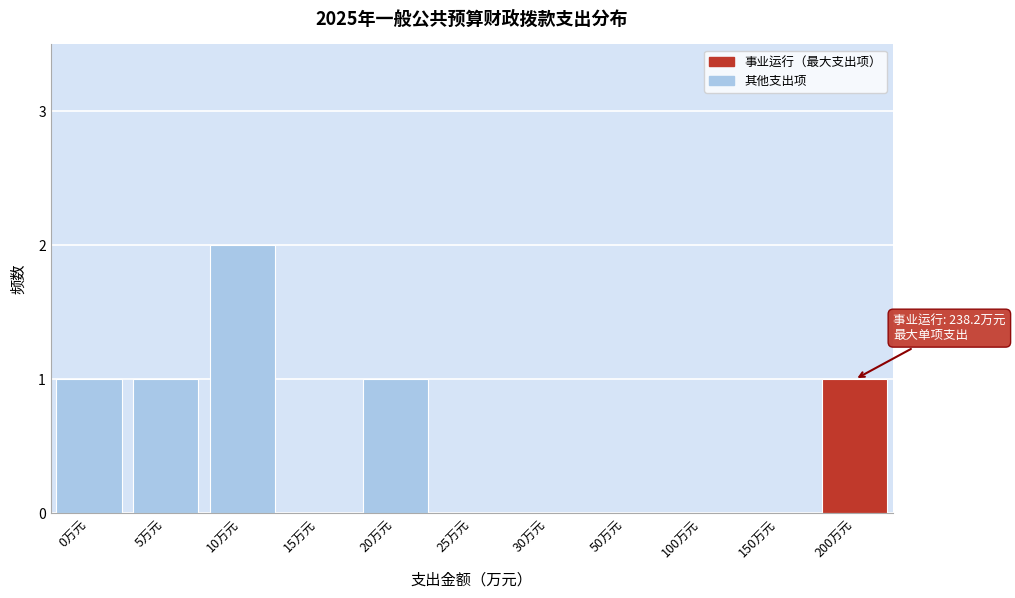

Reading right to left, what are all the values shown in this chart?

200万元=1	150万元=0	100万元=0	50万元=0	30万元=0	25万元=0	20万元=1	15万元=0	10万元=2	5万元=1	0万元=1